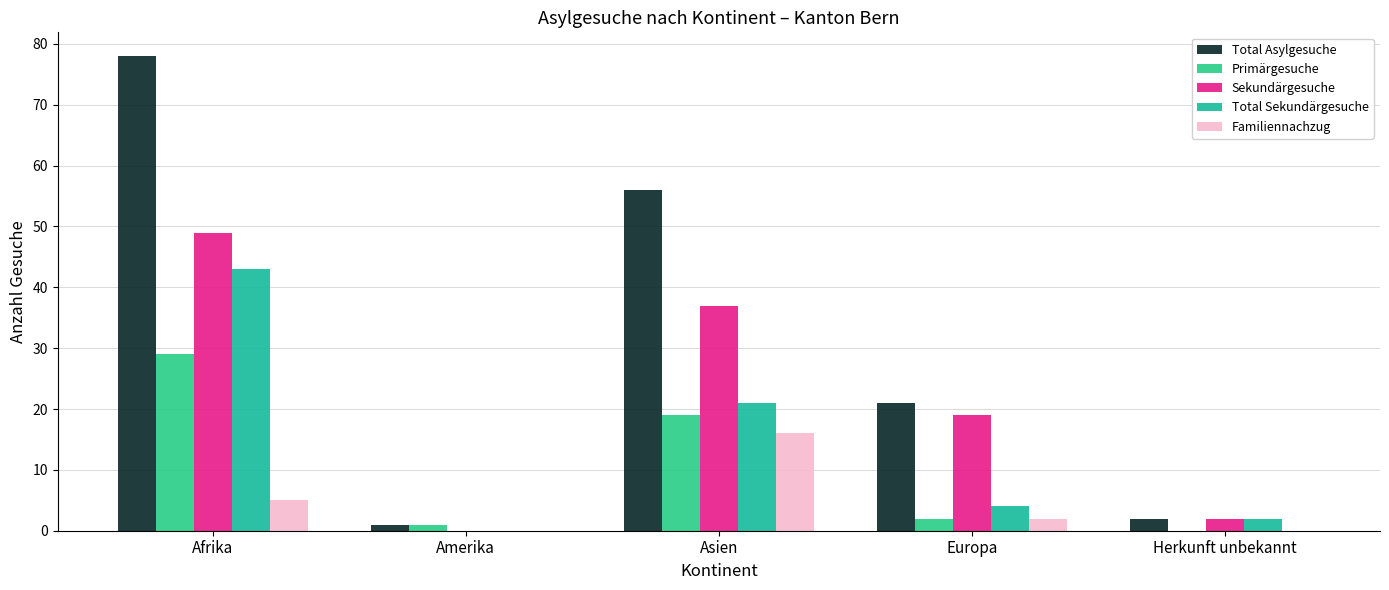

Rank the categories by Familiennachzug value from lowest to highest.

Amerika, Herkunft unbekannt, Europa, Afrika, Asien